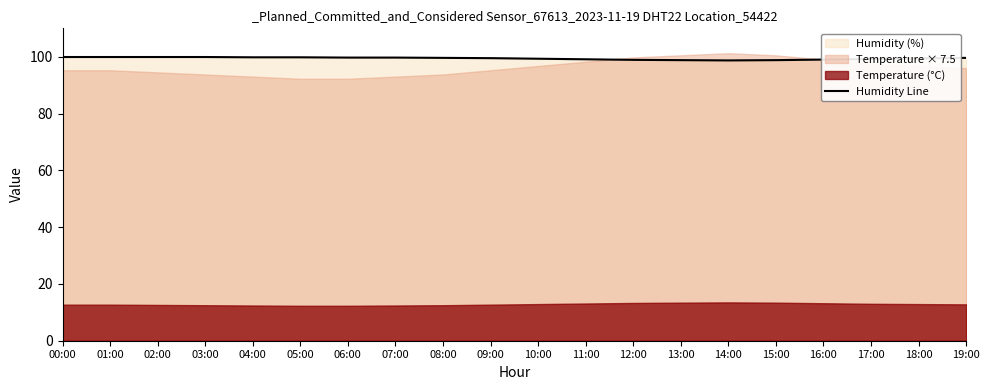

At which label does the data first exceed 99?

00:00